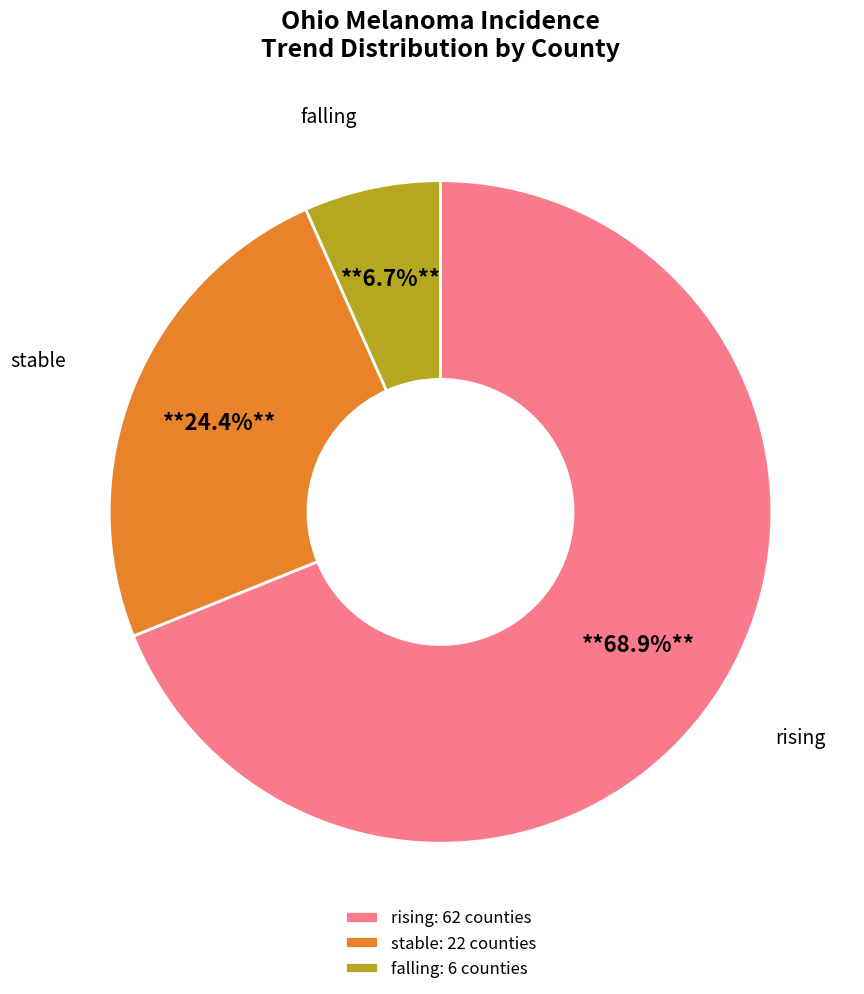

Rank the categories by value from highest to lowest.

rising: 62 counties, stable: 22 counties, falling: 6 counties